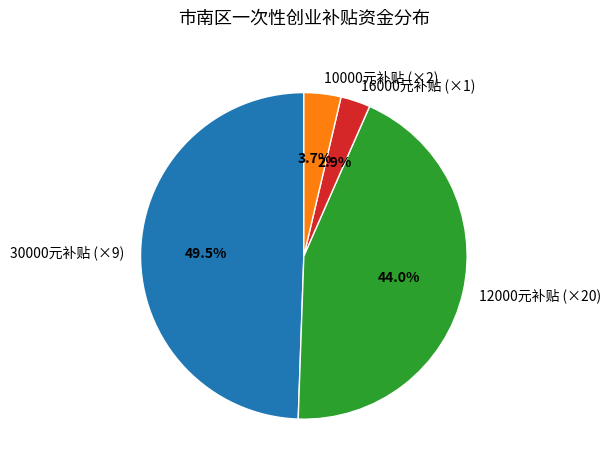

What portion of the pie excludes 10000元补贴 (×2)?

96.3%